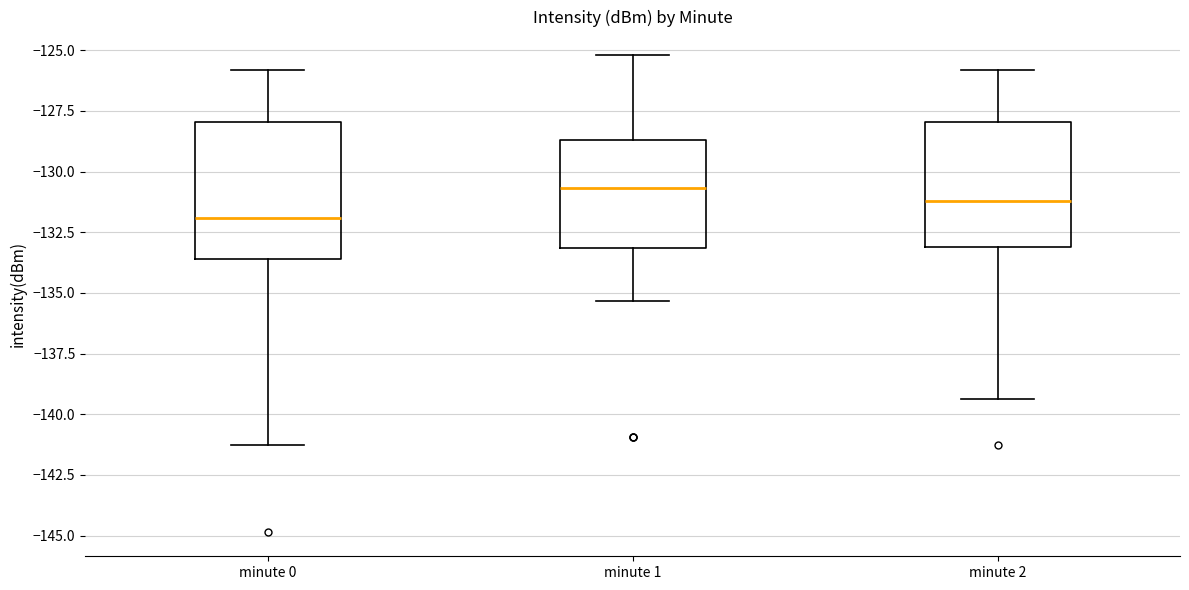

Which box's median line is the highest?

minute 1